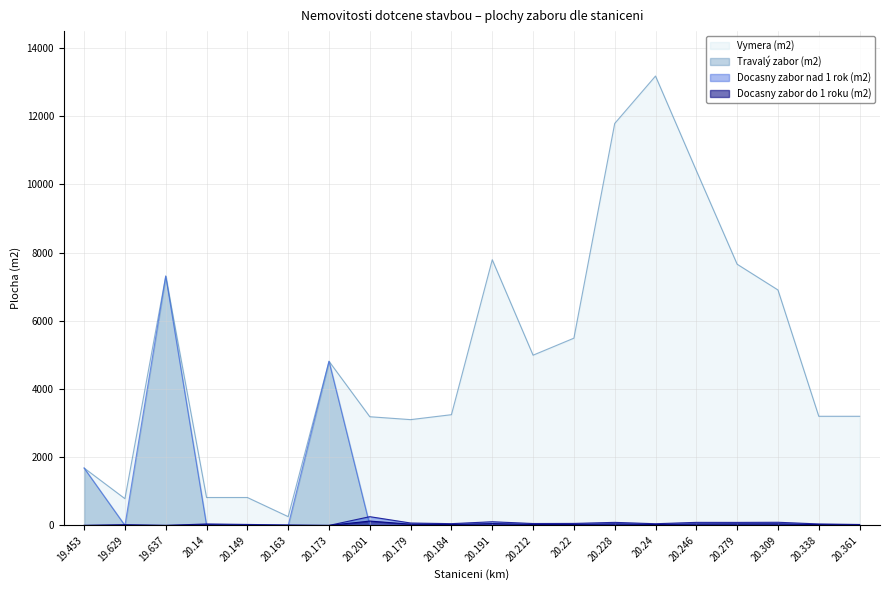

At which category does Docasny zabor nad 1 rok (m2) reach its first local valley?

19.637